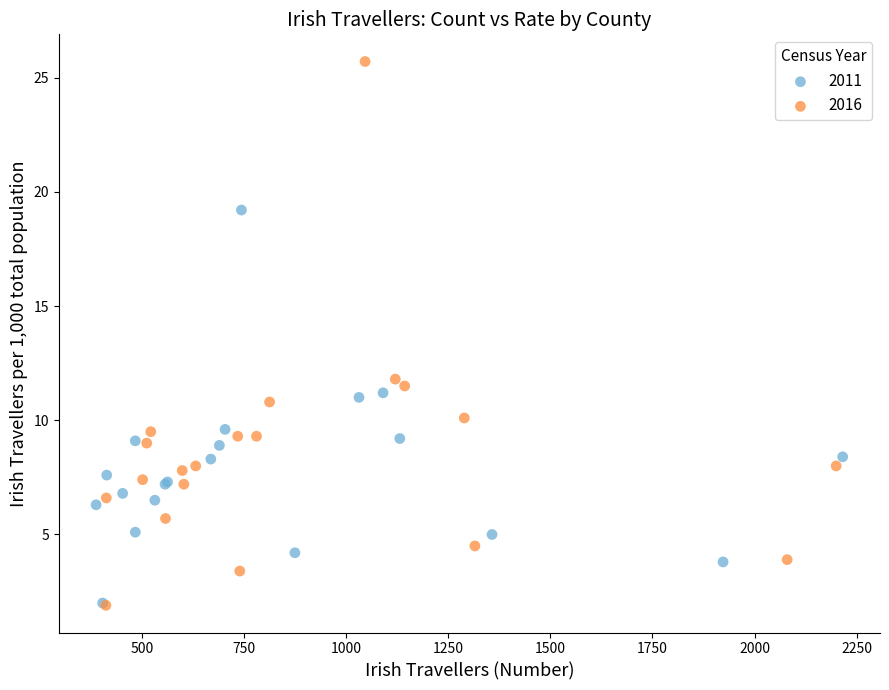

Which series has the largest Y range (max minus min)?

2016